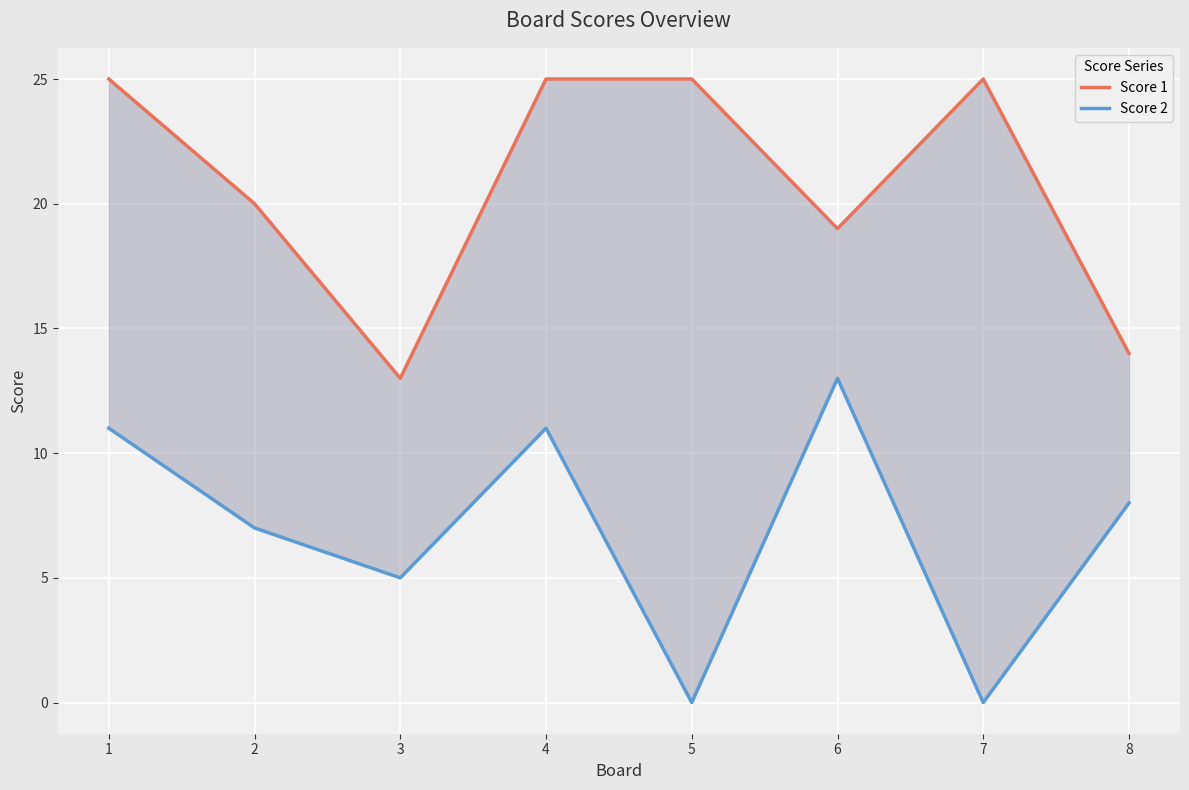

What is the total value across all series at 2?

27